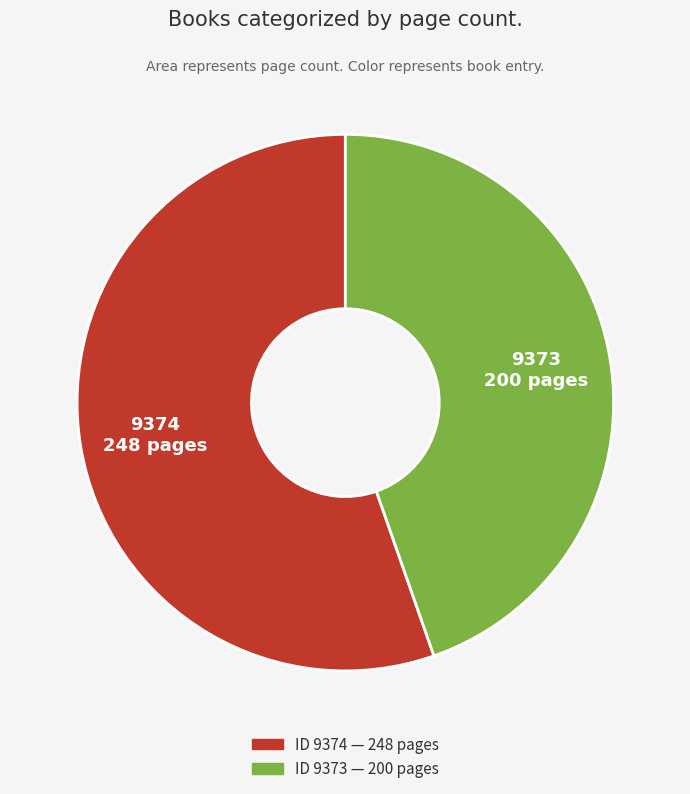

Count the number of slices in the pie.

2